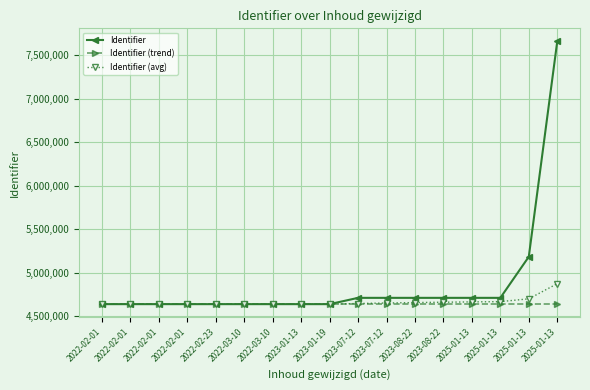

How many lines are shown in the chart?

3